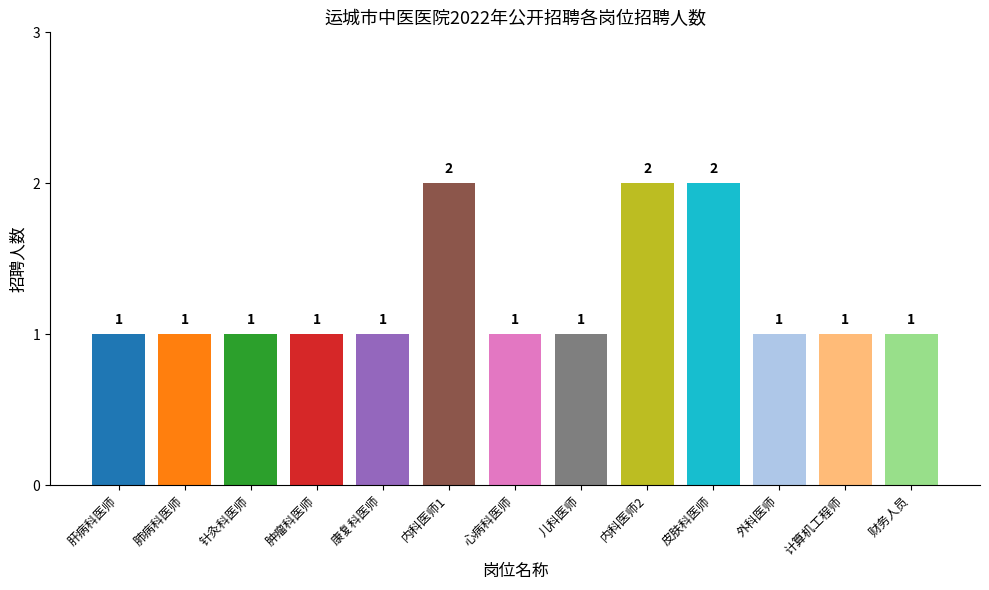

What is the change in value from 肺病科医师 to 内科医师2?

+1